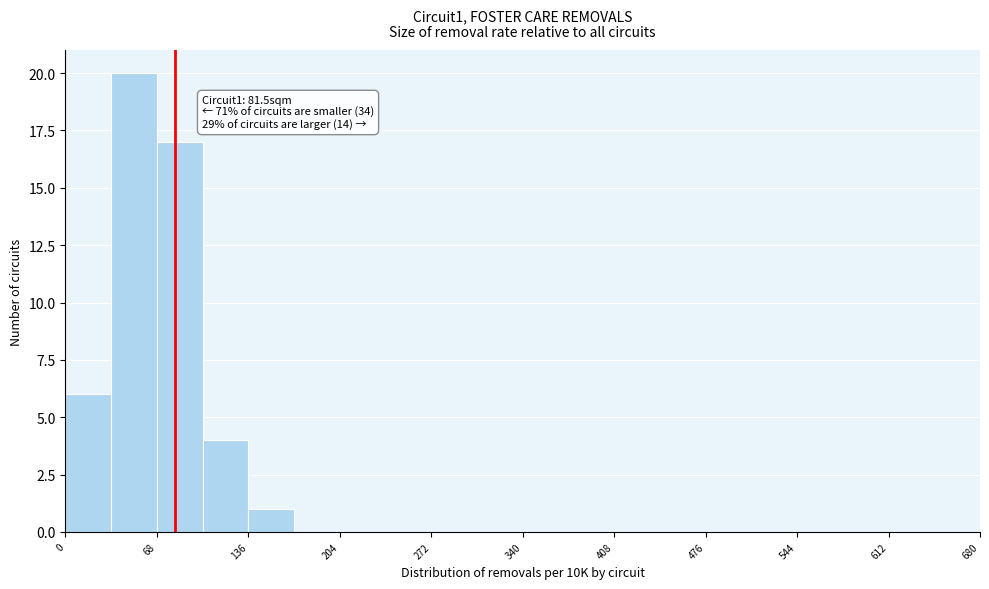

Around what value on the x-axis is the tallest bar? Give the approximate position of its centre, as read against the axis.

50